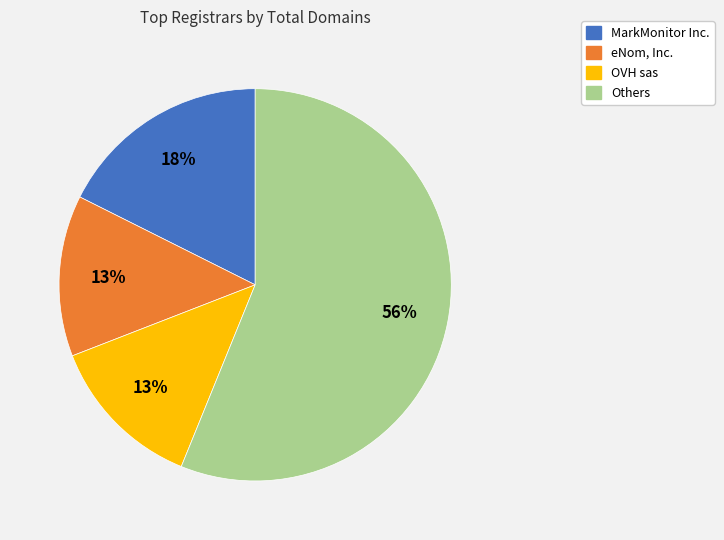

How many segments does this pie chart have?

4